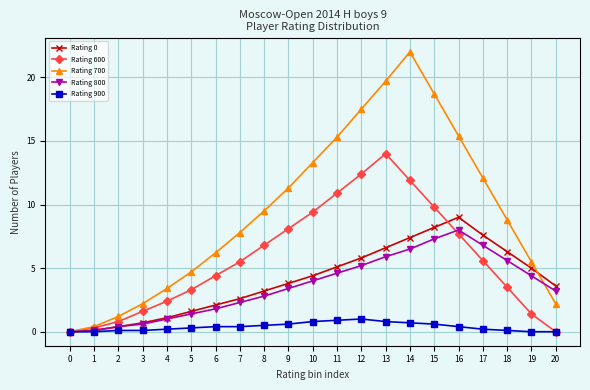

The Rating 600 series shows 5.5 at 10. True or false?

False